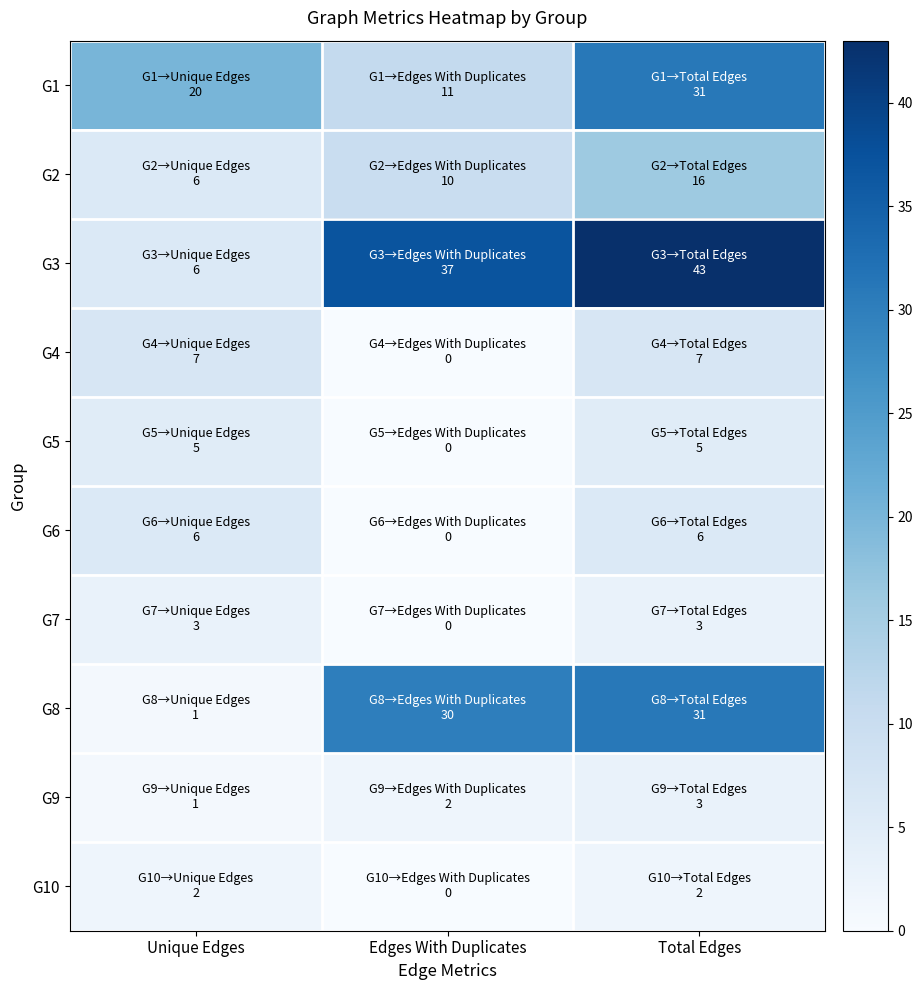

What is the spread (max minus min) of values at Total Edges?

41